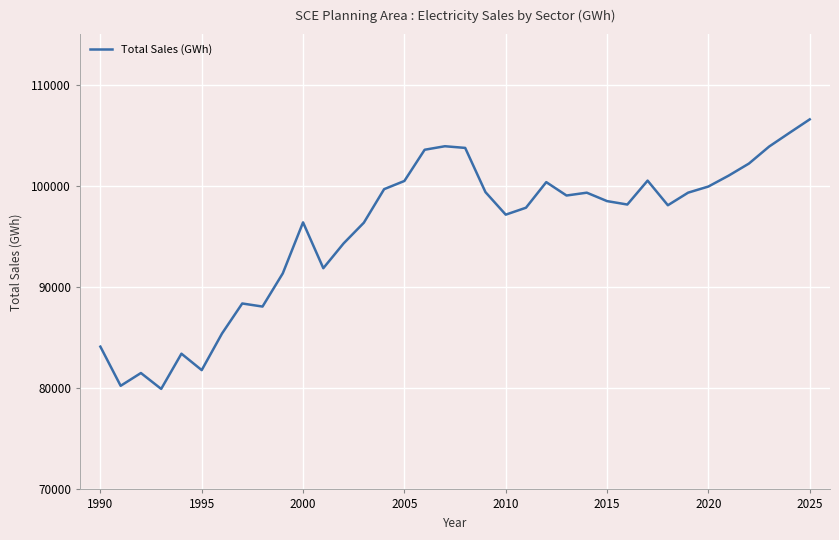

What is the difference between the maximum and minimum values?

26644.6